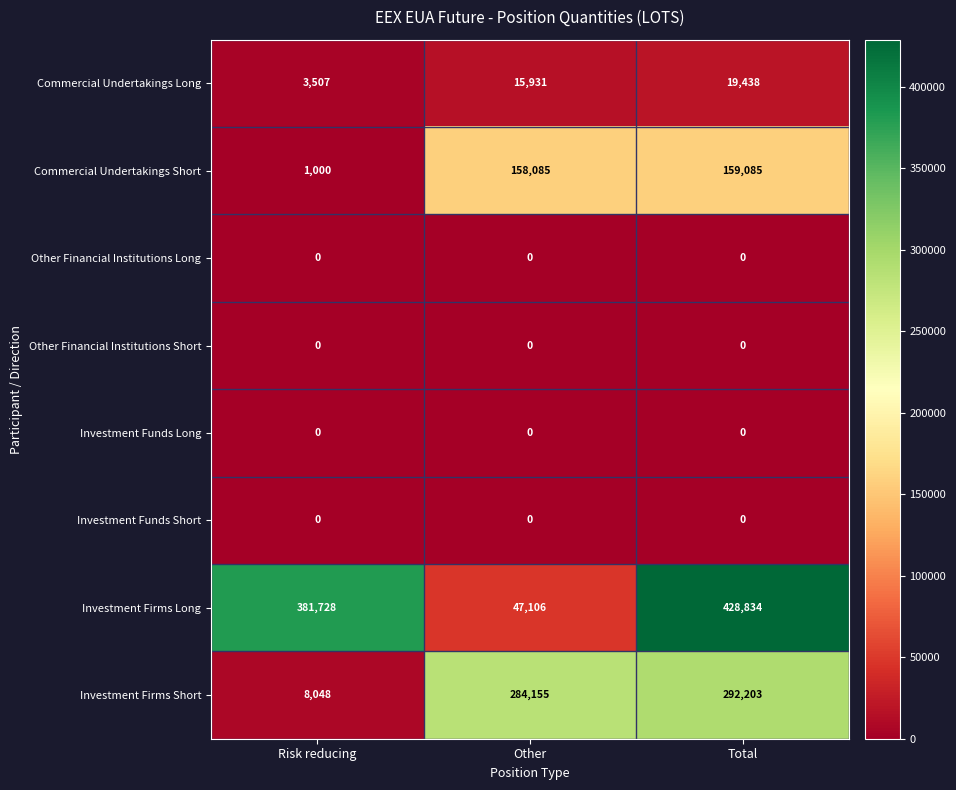

Which series has the largest total across all categories?

Investment Firms Long